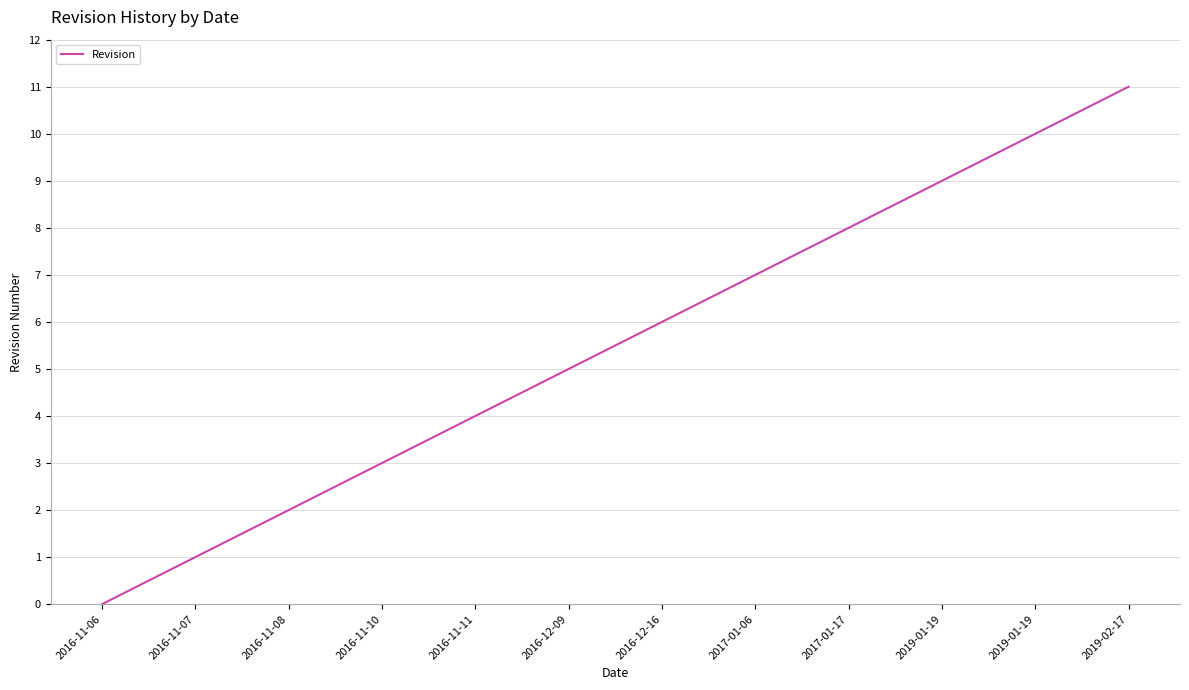

What value does the data have at 2016-11-10, to the nearest 5?

5